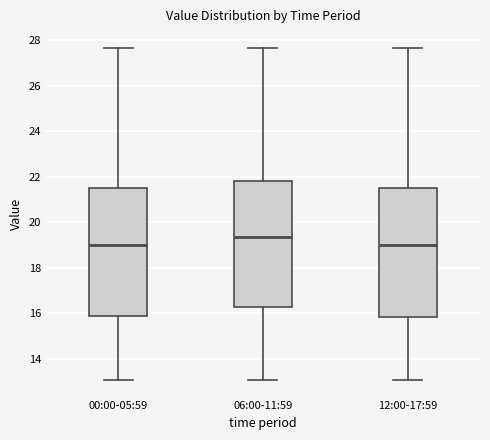

Which box's median line is the highest?

06:00-11:59